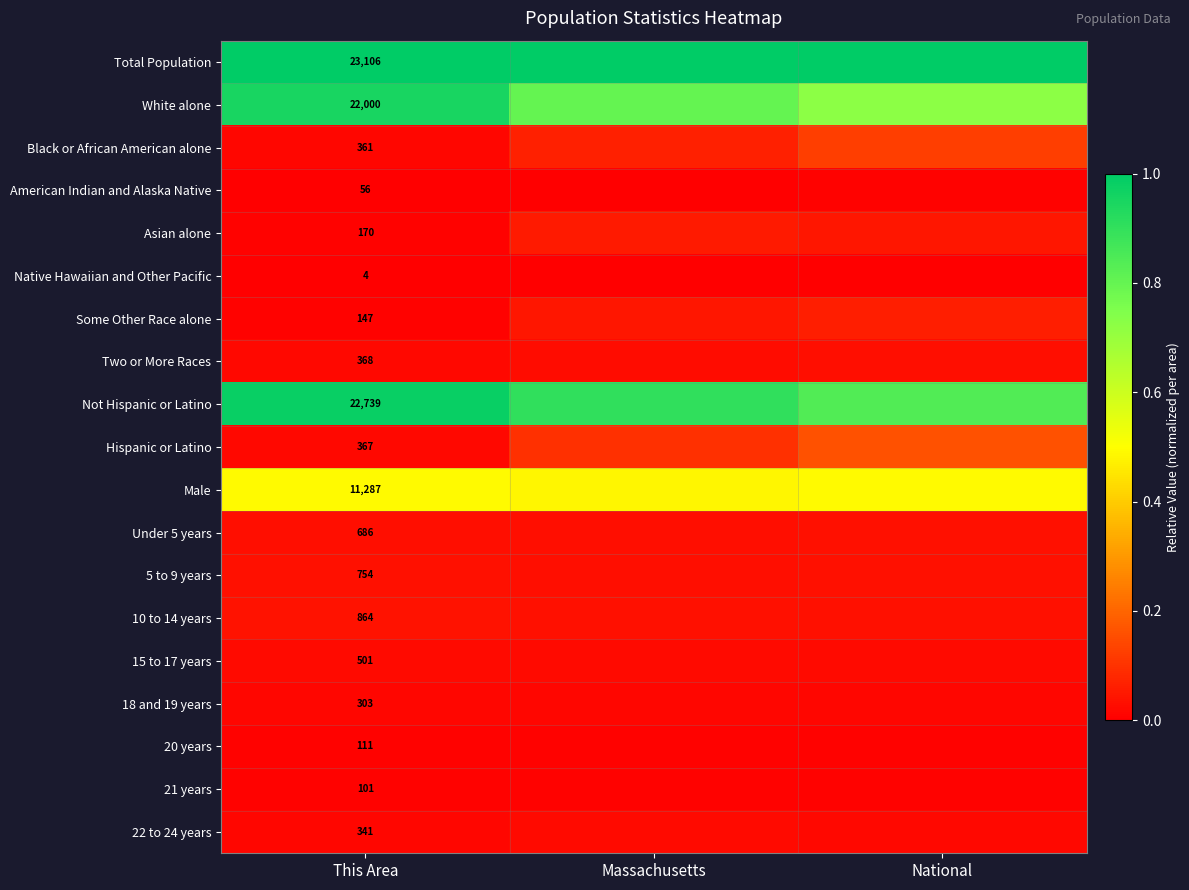

Rank the series at This Area from highest to lowest value.

Total Population, Not Hispanic or Latino, White alone, Male, 10 to 14 years, 5 to 9 years, Under 5 years, 15 to 17 years, Two or More Races, Hispanic or Latino, Black or African American alone, 22 to 24 years, 18 and 19 years, Asian alone, Some Other Race alone, 20 years, 21 years, American Indian and Alaska Native, Native Hawaiian and Other Pacific